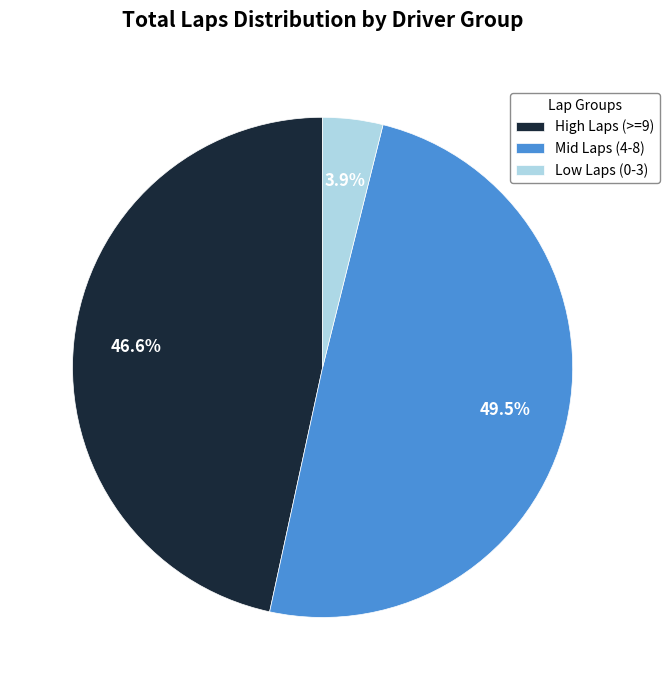

What portion of the pie excludes Mid Laps (4-8)?

50.5%